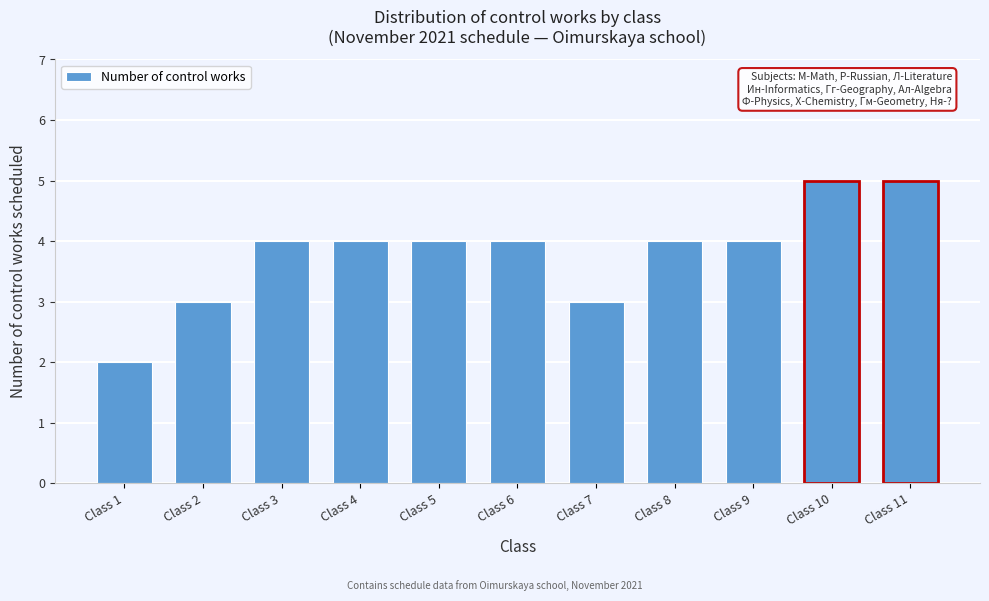

Reading left to right, list all the values displayed in this chart.

Class 1=2	Class 2=3	Class 3=4	Class 4=4	Class 5=4	Class 6=4	Class 7=3	Class 8=4	Class 9=4	Class 10=5	Class 11=5